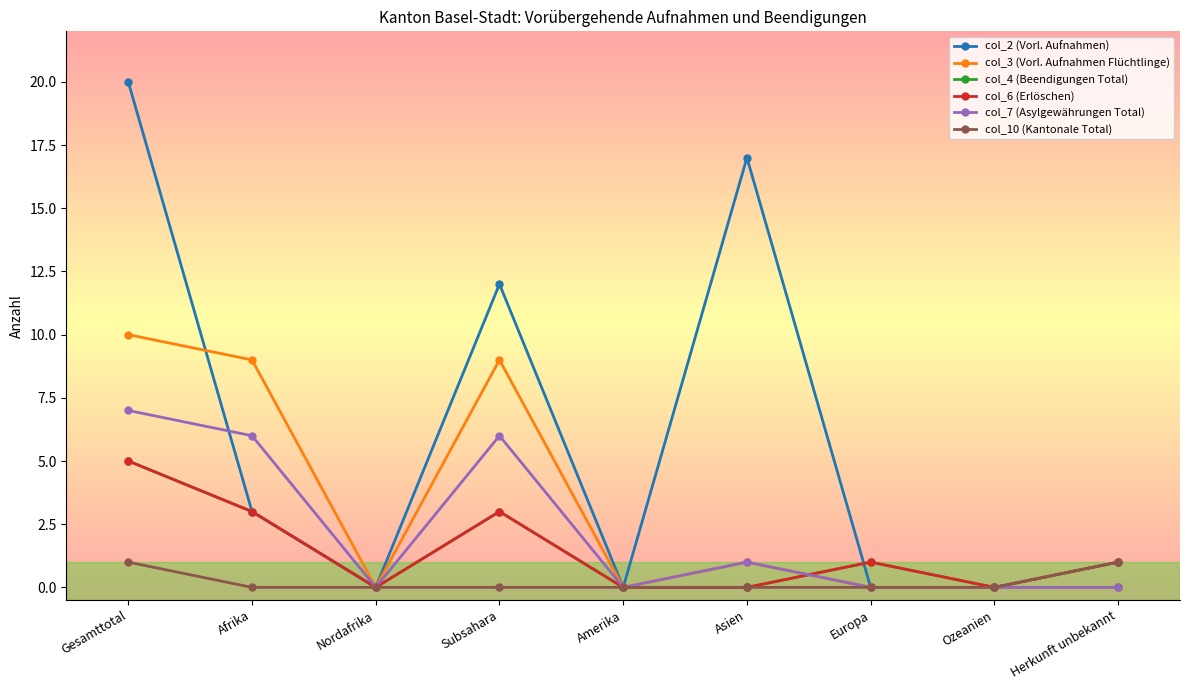

Reading left to right, transcribe all the data shown in this chart.

col_2 (Vorl. Aufnahmen): 20	3	0	12	0	17	0	0	0
col_3 (Vorl. Aufnahmen Flüchtlinge): 10	9	0	9	0	1	0	0	0
col_4 (Beendigungen Total): 5	3	0	3	0	0	1	0	1
col_6 (Erlöschen): 5	3	0	3	0	0	1	0	1
col_7 (Asylgewährungen Total): 7	6	0	6	0	1	0	0	0
col_10 (Kantonale Total): 1	0	0	0	0	0	0	0	1